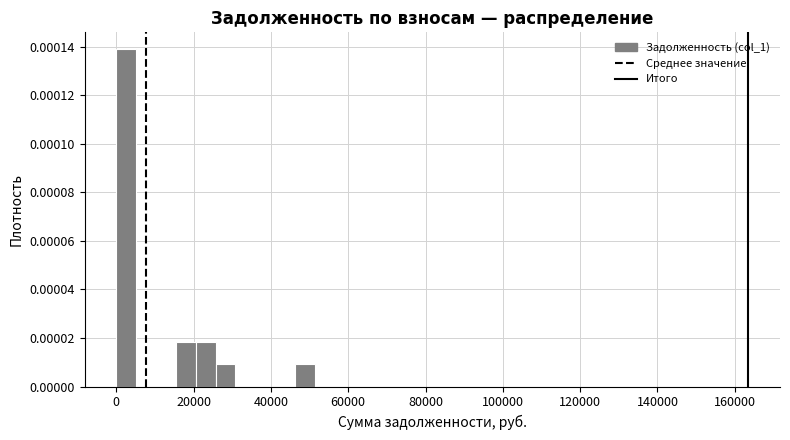

Around what value on the x-axis is the tallest bar? Give the approximate position of its centre, as read against the axis.

2000